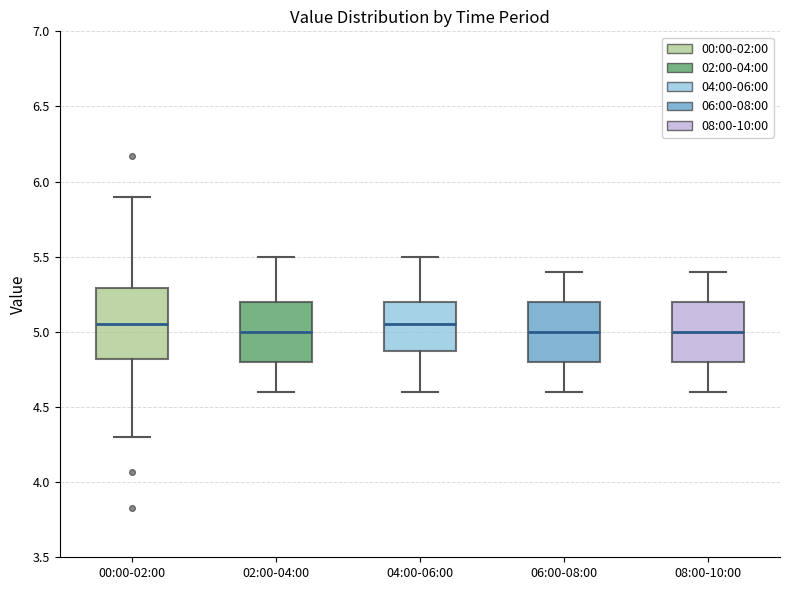

Reading left to right, transcribe this box plot: for each box, give where its median line is, the range the box spans, and where its two whiskers end, as read against the y-axis. The values are not printed on the chart, so give them approximately, as read against the axis.

00:00-02:00: median 5.05, box 4.80 to 5.30, whiskers 4.30 to 5.90
02:00-04:00: median 5.00, box 4.80 to 5.20, whiskers 4.60 to 5.50
04:00-06:00: median 5.05, box 4.90 to 5.20, whiskers 4.60 to 5.50
06:00-08:00: median 5.00, box 4.80 to 5.20, whiskers 4.60 to 5.40
08:00-10:00: median 5.00, box 4.80 to 5.20, whiskers 4.60 to 5.40